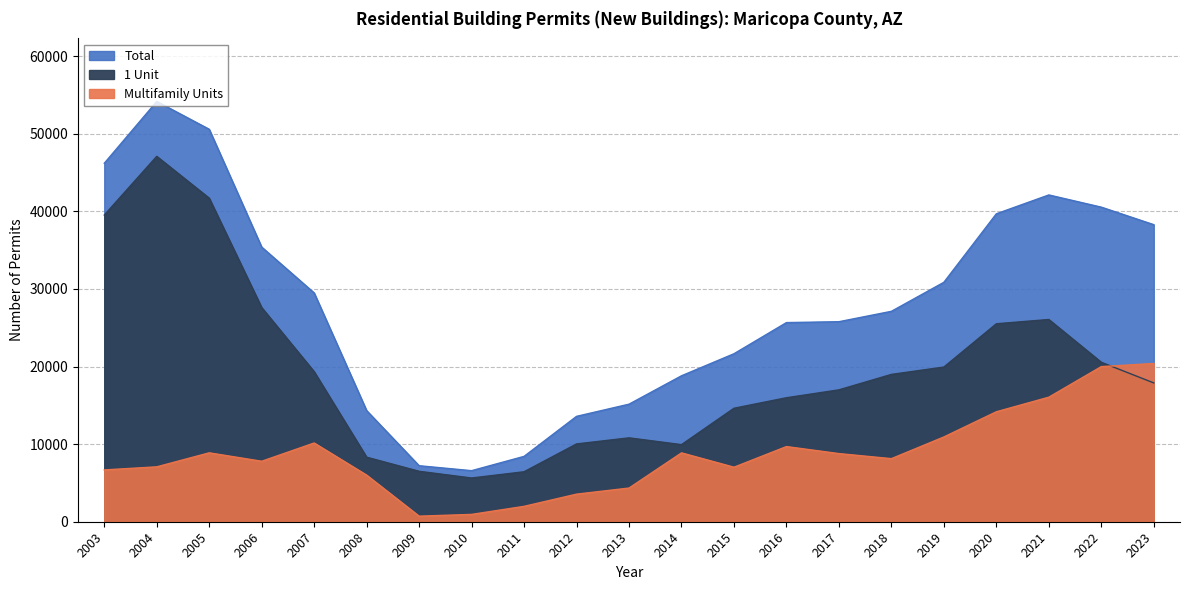

True or false: Total and 1 Unit cross at least once.

False